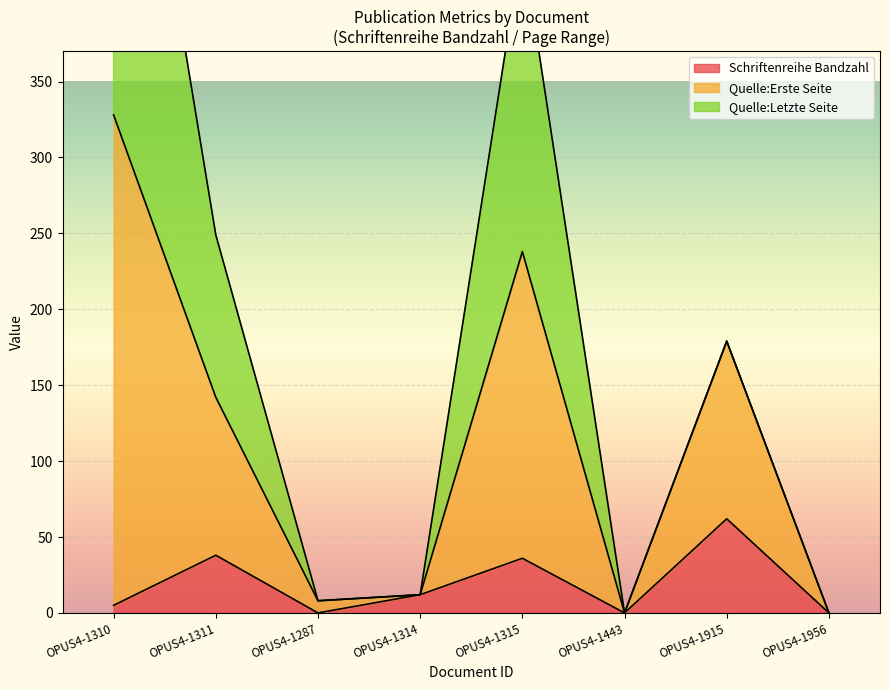

What position from the right is OPUS4-1314?

5